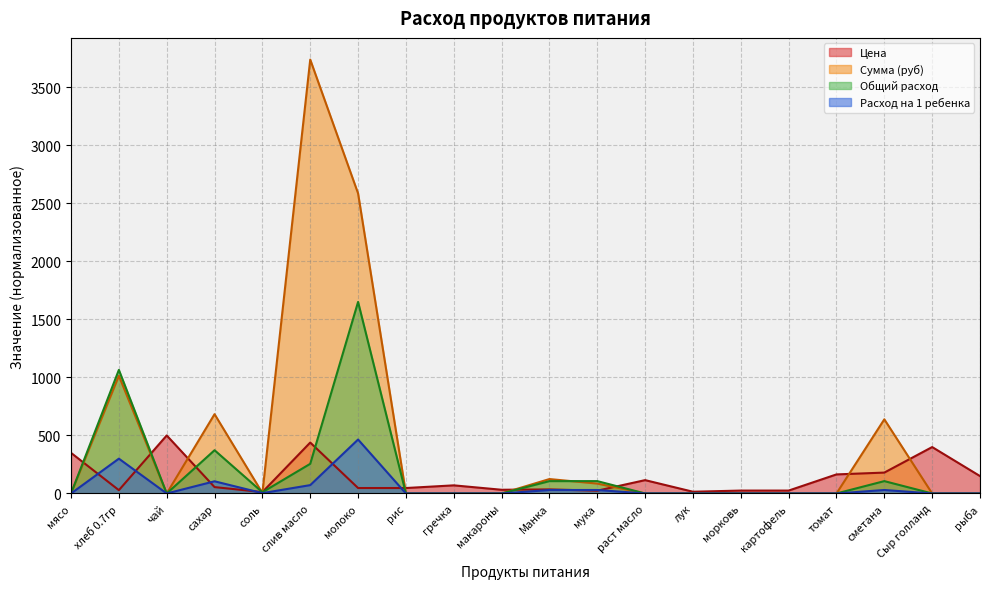

What is the average value of the Общий расход series?

183.7